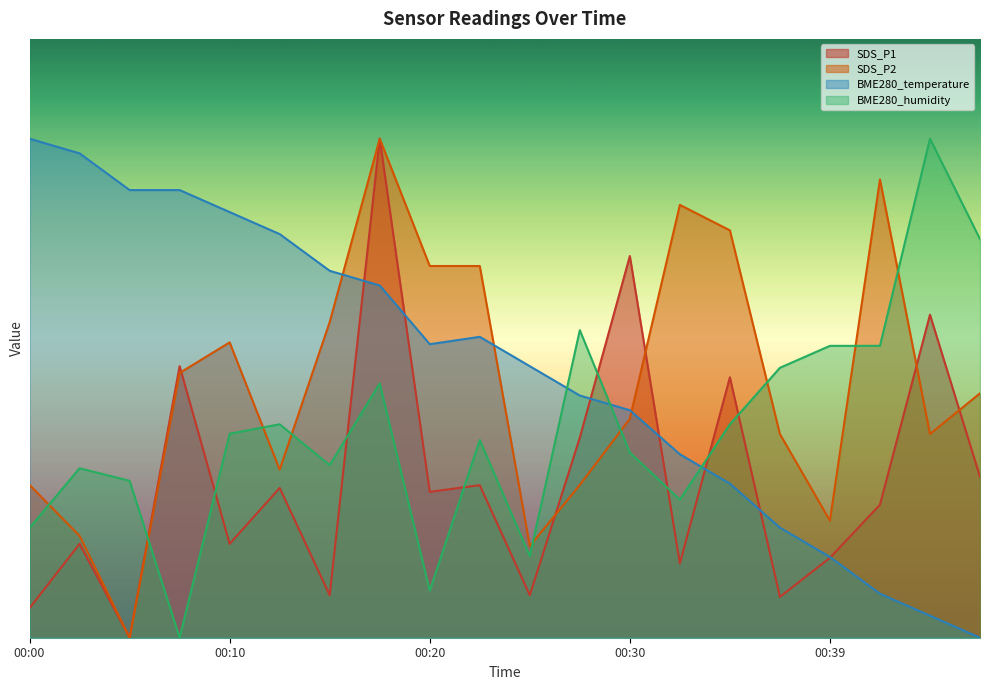

Reading left to right, extract all data points from this chart.

SDS_P1: 0.6	1.9	0.0	5.4	1.9	3.0	0.9	10.0	2.9	3.1	0.9	4.0	7.6	1.5	5.2	0.8	1.6	2.7	6.5	3.2
SDS_P2: 3.1	2.0	0.0	5.3	5.9	3.4	6.3	10.0	7.4	7.4	1.8	3.1	4.4	8.7	8.2	4.1	2.3	9.2	4.1	4.9
BME280_temperature: 10.0	9.7	9.0	9.0	8.5	8.1	7.4	7.1	5.9	6.0	5.4	4.9	4.6	3.7	3.1	2.2	1.6	0.9	0.4	0.0
BME280_humidity: 2.2	3.4	3.1	0.0	4.1	4.3	3.5	5.1	0.9	4.0	1.6	6.2	3.7	2.8	4.3	5.4	5.8	5.8	10.0	8.0